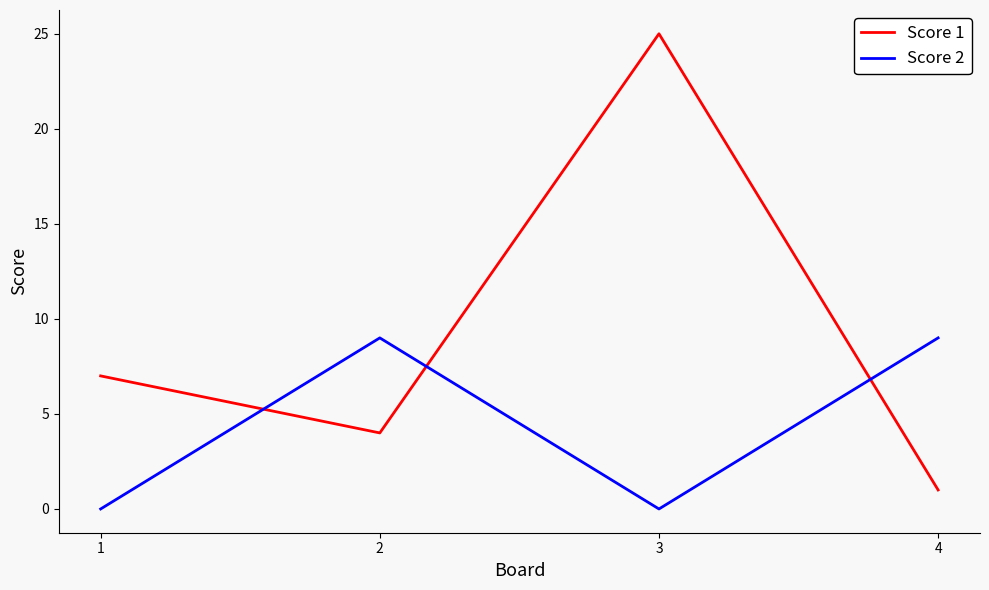

Which series has the largest total across all categories?

Score 1